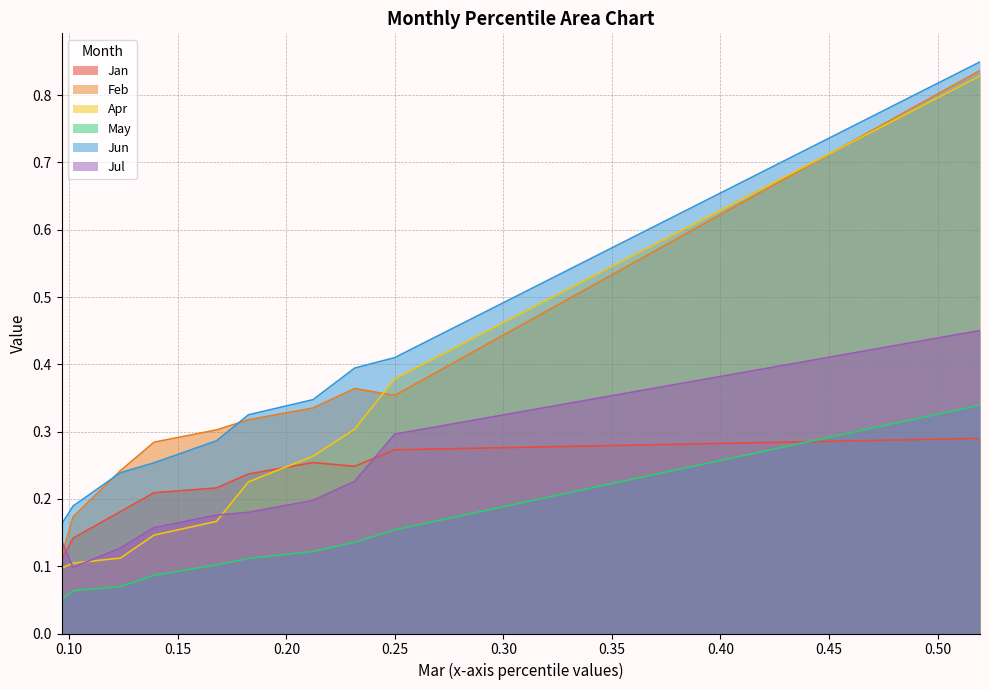

Reading left to right, extract all data points from this chart.

Jan: pct05=0.1	pct15=0.1	pct25=0.2	pct35=0.2	pct45=0.2	pct55=0.2	pct65=0.3	pct75=0.2	pct85=0.3	pct95=0.3
Feb: pct05=0.1	pct15=0.2	pct25=0.2	pct35=0.3	pct45=0.3	pct55=0.3	pct65=0.3	pct75=0.4	pct85=0.4	pct95=0.8
Apr: pct05=0.1	pct15=0.1	pct25=0.1	pct35=0.1	pct45=0.2	pct55=0.2	pct65=0.3	pct75=0.3	pct85=0.4	pct95=0.8
May: pct05=0.1	pct15=0.1	pct25=0.1	pct35=0.1	pct45=0.1	pct55=0.1	pct65=0.1	pct75=0.1	pct85=0.2	pct95=0.3
Jun: pct05=0.2	pct15=0.2	pct25=0.2	pct35=0.3	pct45=0.3	pct55=0.3	pct65=0.3	pct75=0.4	pct85=0.4	pct95=0.8
Jul: pct05=0.1	pct15=0.1	pct25=0.1	pct35=0.2	pct45=0.2	pct55=0.2	pct65=0.2	pct75=0.2	pct85=0.3	pct95=0.5